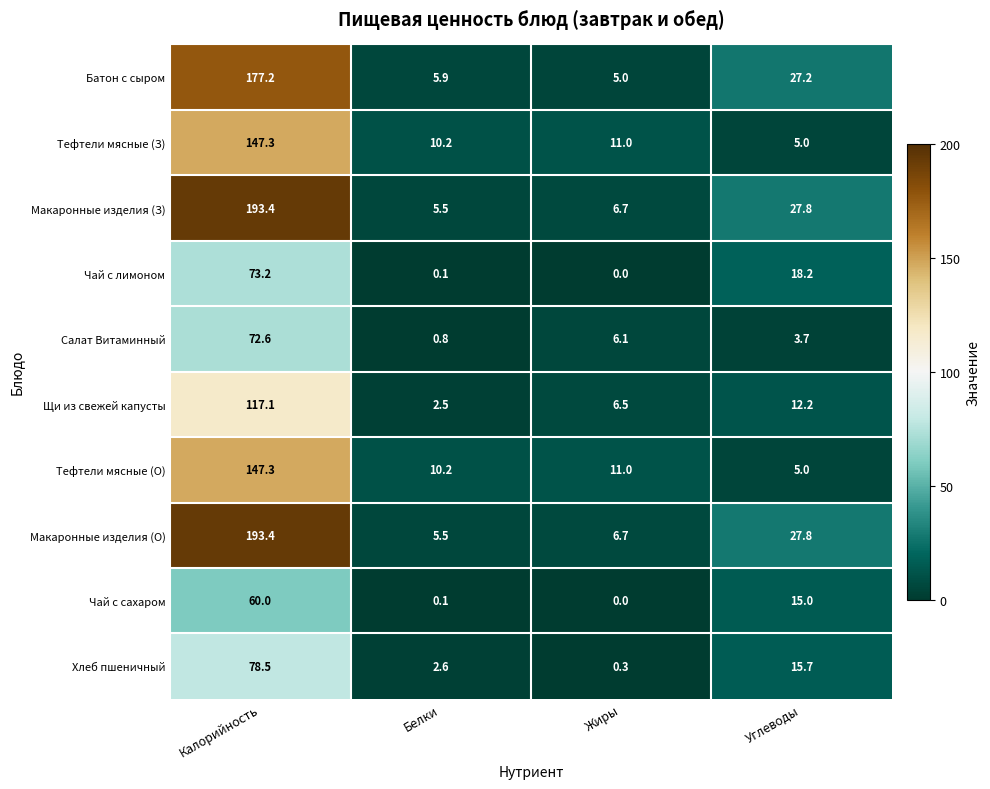

What is the difference between the highest and lowest values at Калорийность?

133.4